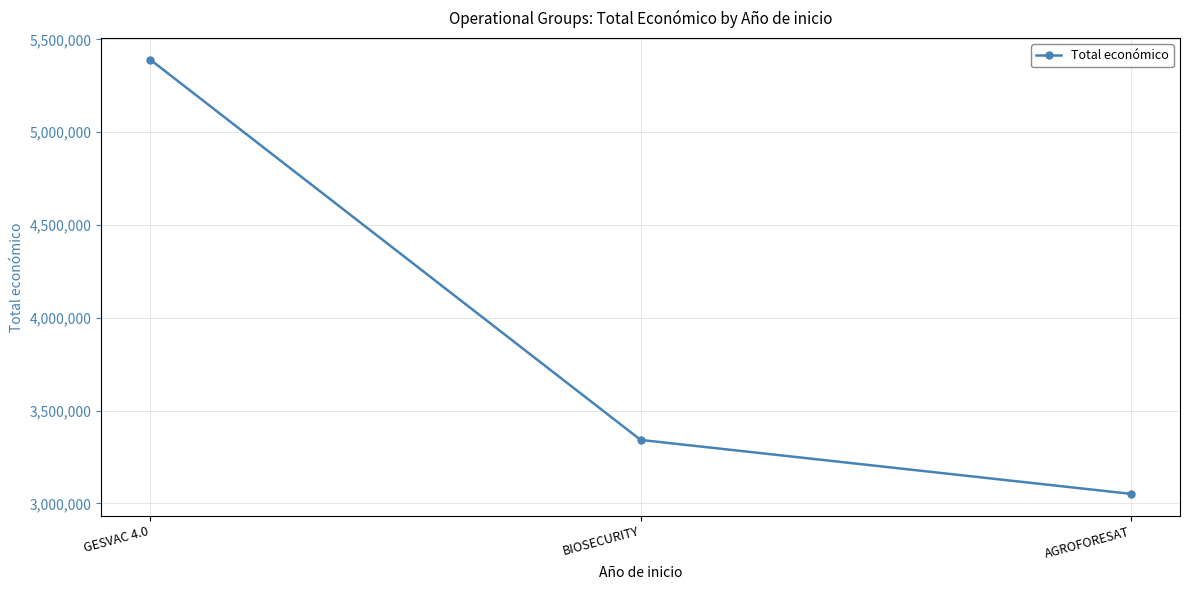

What is the greatest value displayed?

5390598